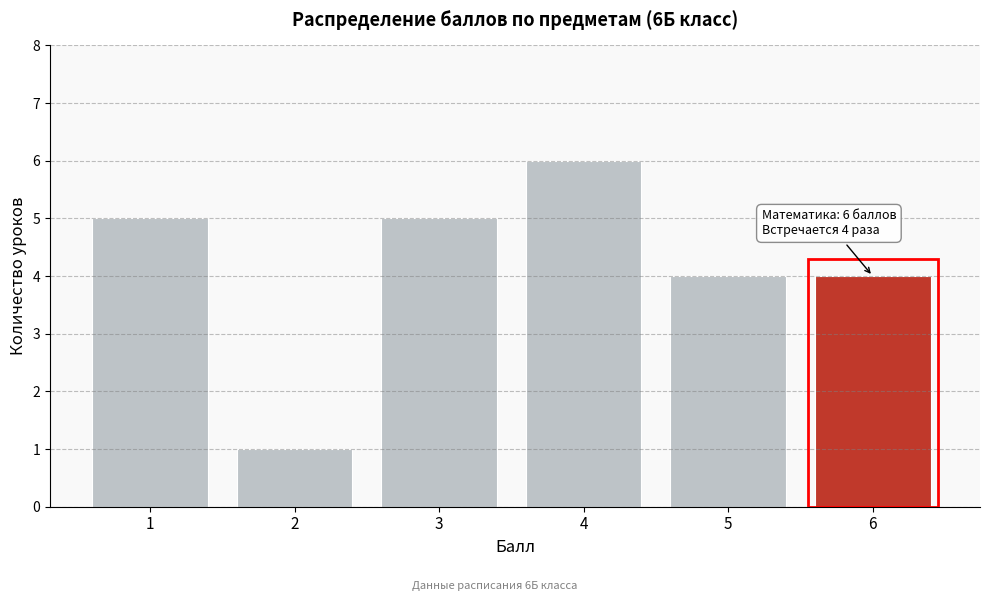

Which range on the x-axis has the tallest bar?

3.5 to 4.5